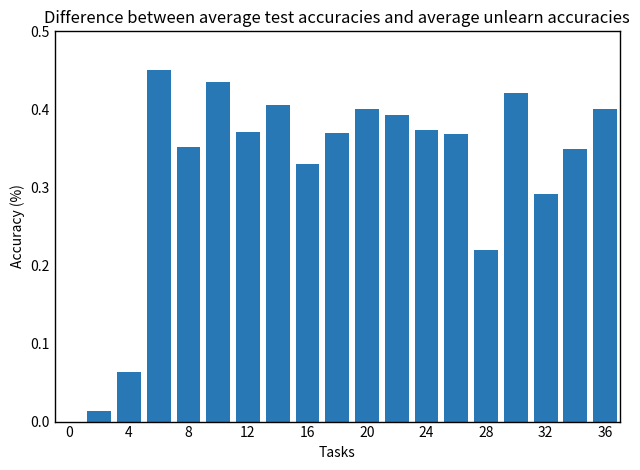

What is the sum of all values?

6.0